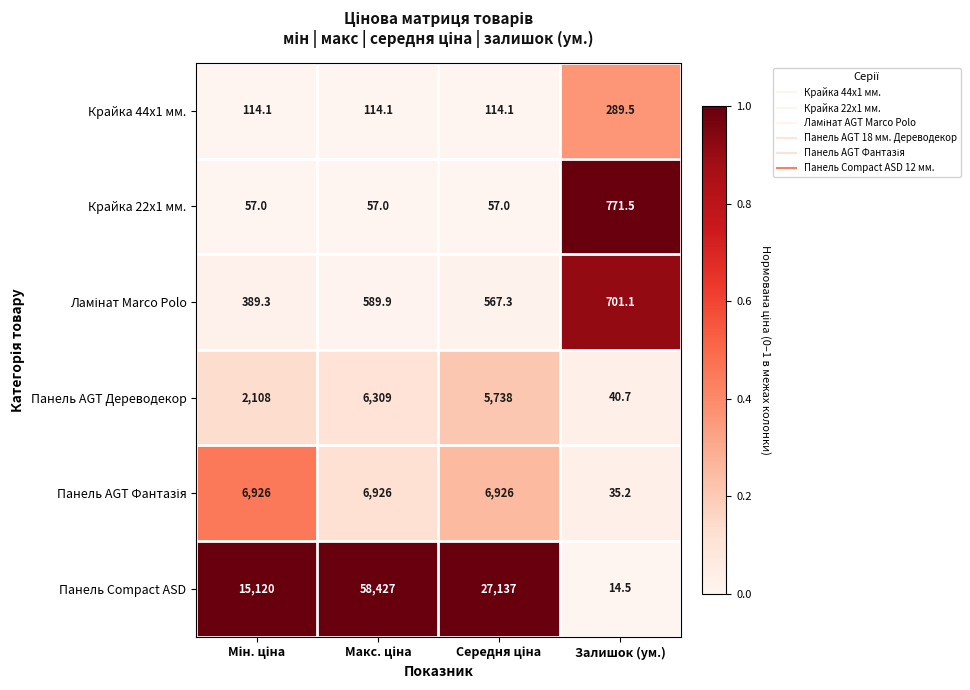

How many data points does each series have?

4